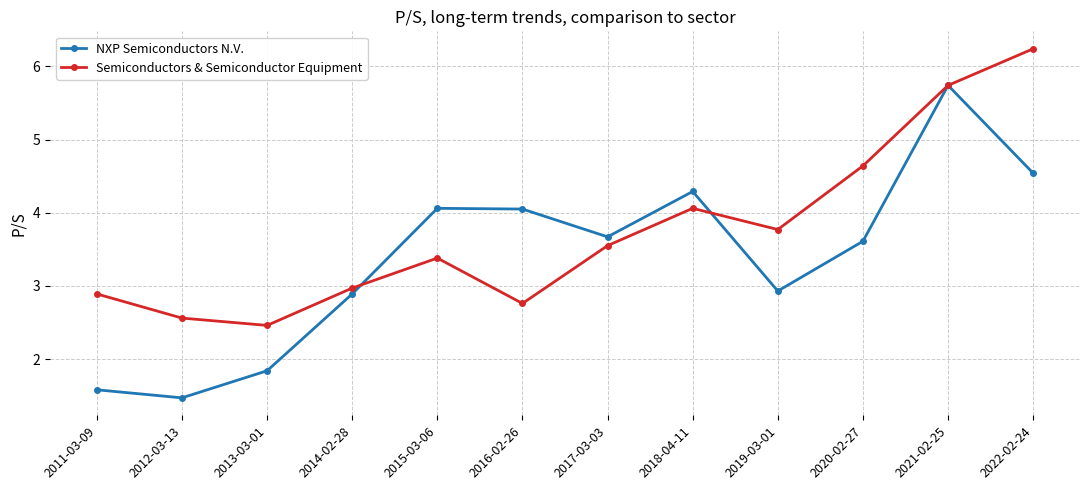

Where is the first local maximum for Semiconductors & Semiconductor Equipment?

2015-03-06